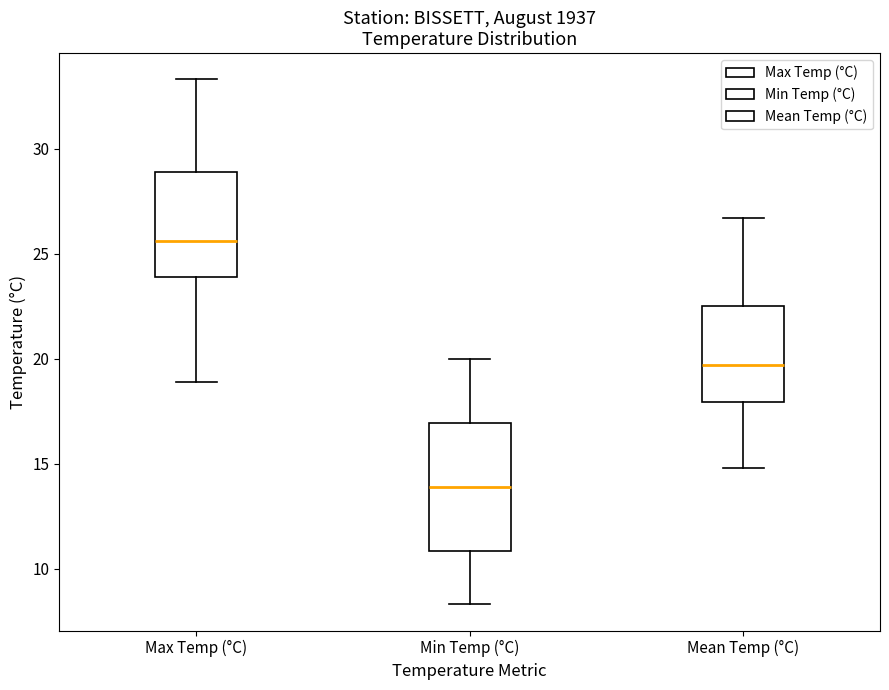

Reading left to right, read every box against the y-axis: the position of its median line, the range the box covers, and the ends of its whiskers. The values are not printed on the chart, so give them approximately, as read against the axis.

Max Temp (°C): median 25.5, box 24.0 to 29.0, whiskers 19.0 to 33.5
Min Temp (°C): median 14.0, box 11.0 to 17.0, whiskers 8.5 to 20.0
Mean Temp (°C): median 19.5, box 18.0 to 22.5, whiskers 15.0 to 26.5